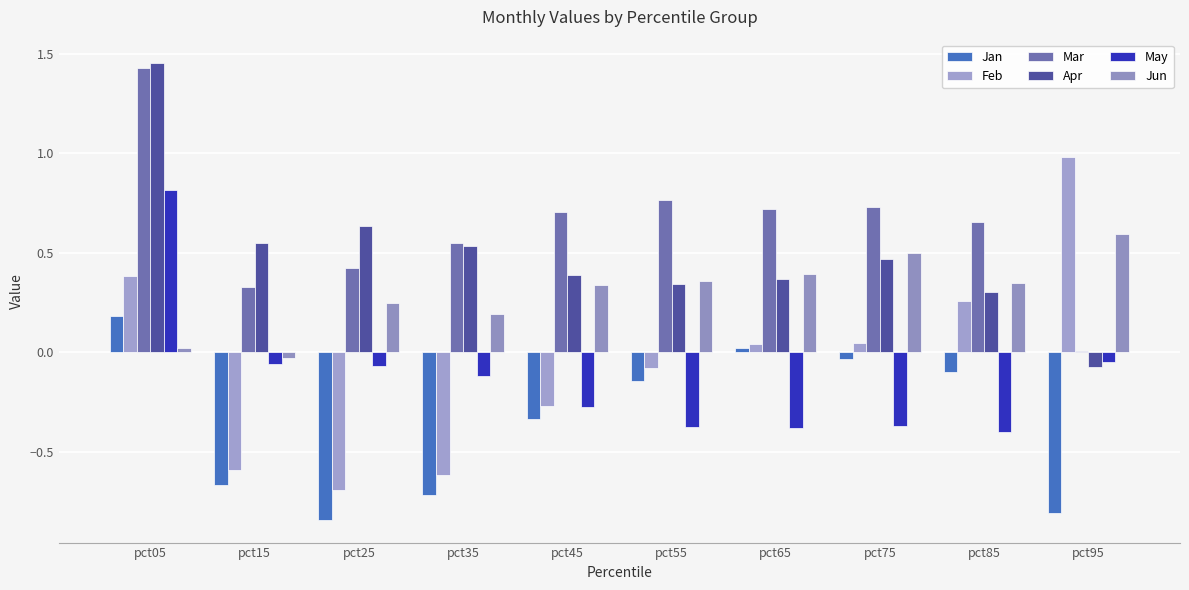

What is the smallest value displayed?

-0.8